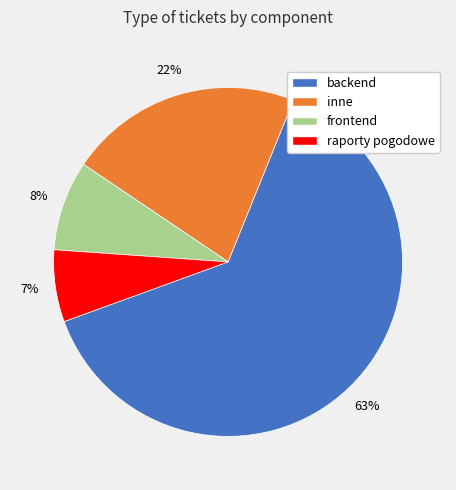

Which has a higher value, inne or frontend?

inne